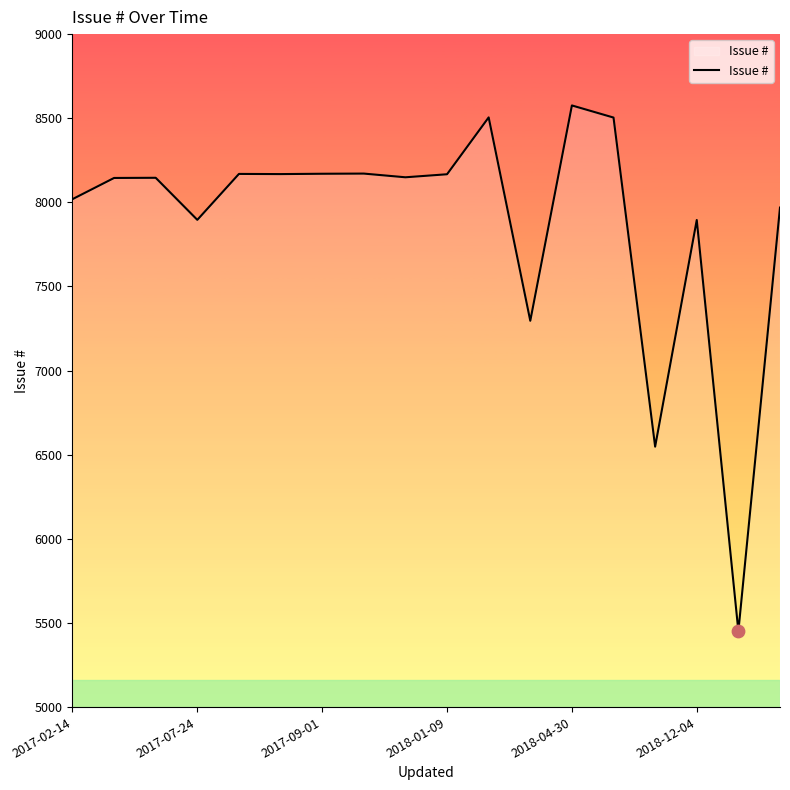

What is the smallest value displayed?

5451